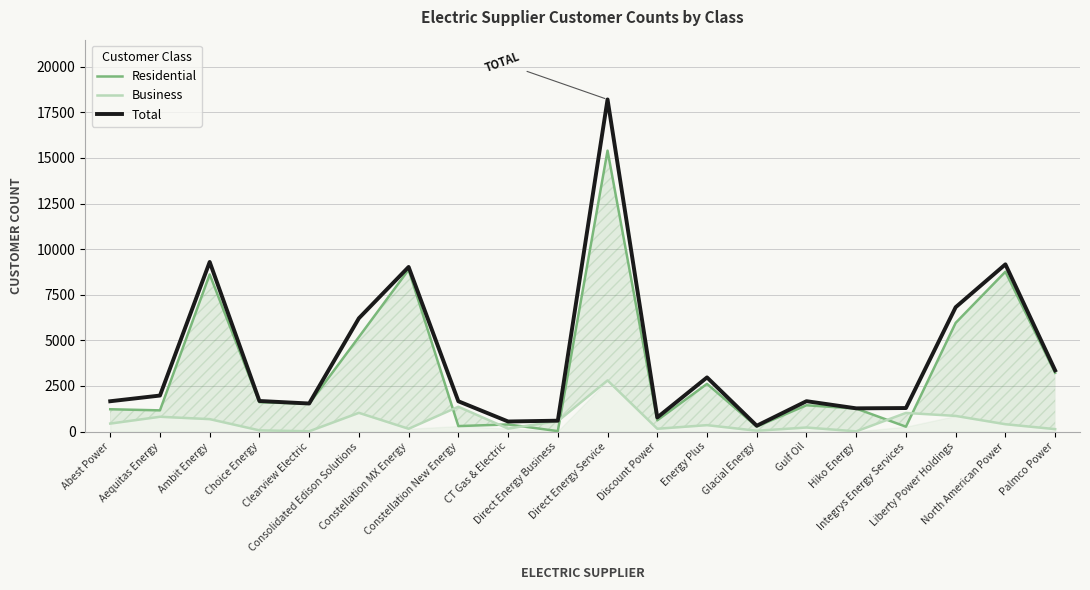

True or false: Residential has a value of 4107 at Liberty Power Holdings.

False